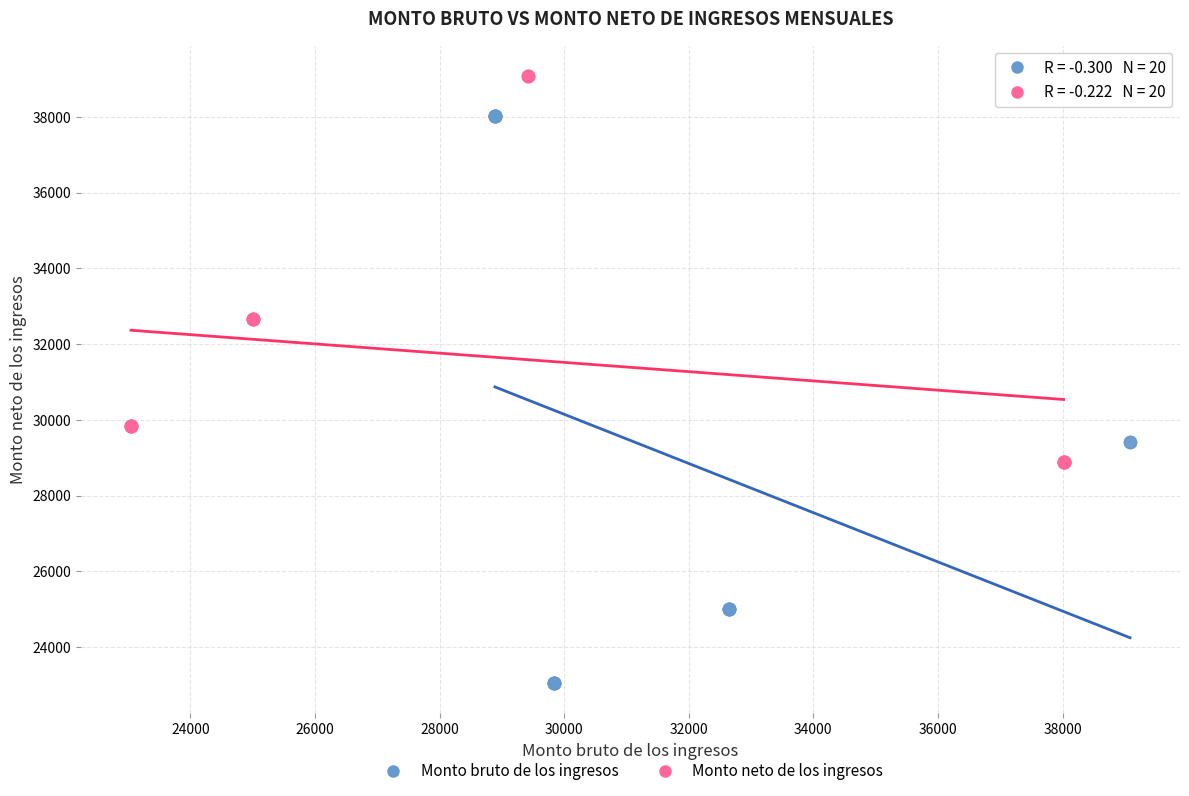

Which series contains the lowest Y value?

Monto bruto de los ingresos